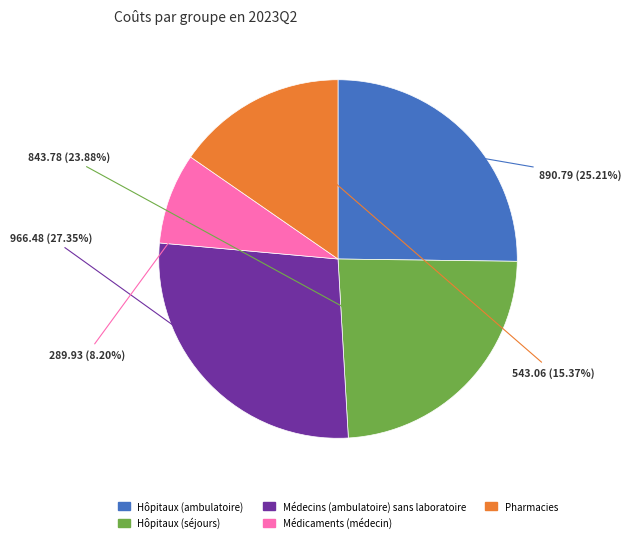

What percentage is NOT represented by Hôpitaux (ambulatoire)?

74.8%